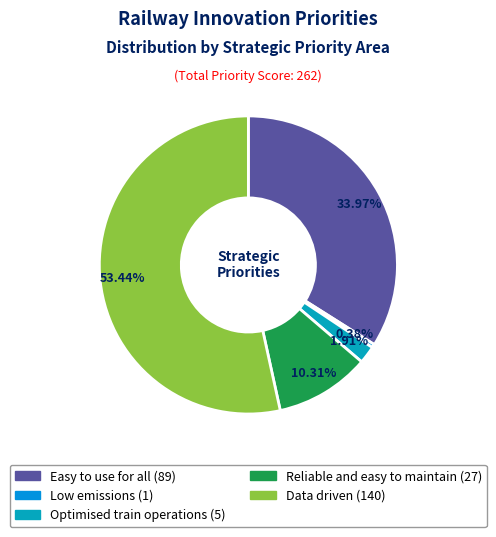

How many slices are in this pie chart?

5